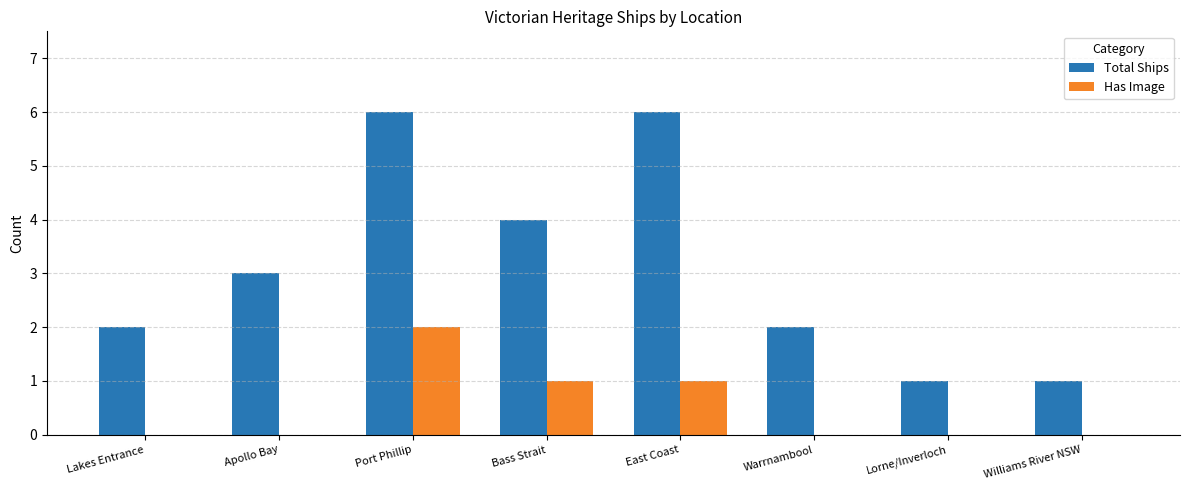

Are the bars horizontal?

No